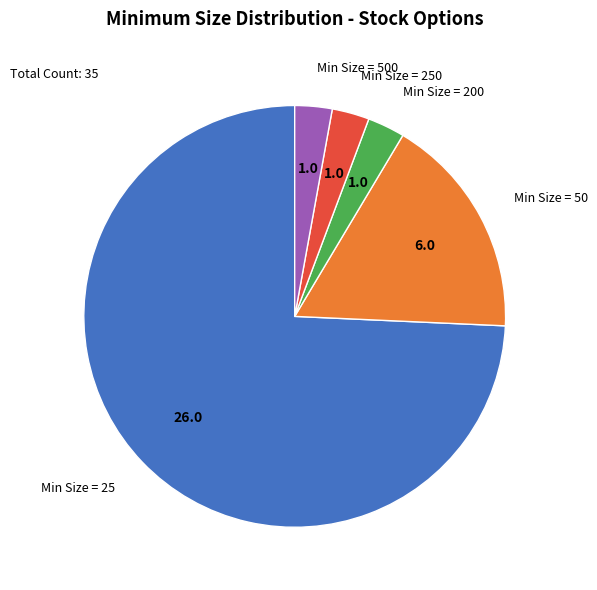

Does any single category account for the majority?

Yes